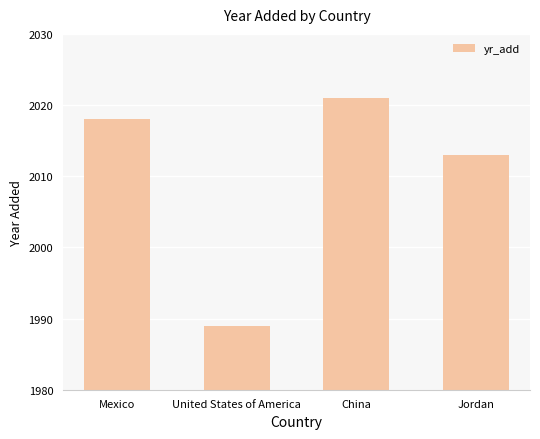

The chart shows a value of 2018 at Mexico. True or false?

True